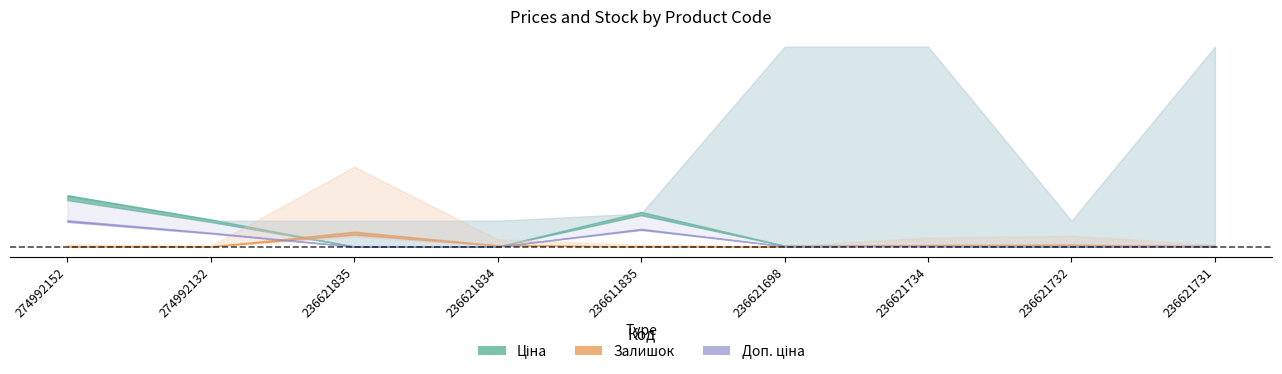

True or false: Залишок has more than 1 interior local peaks.

True